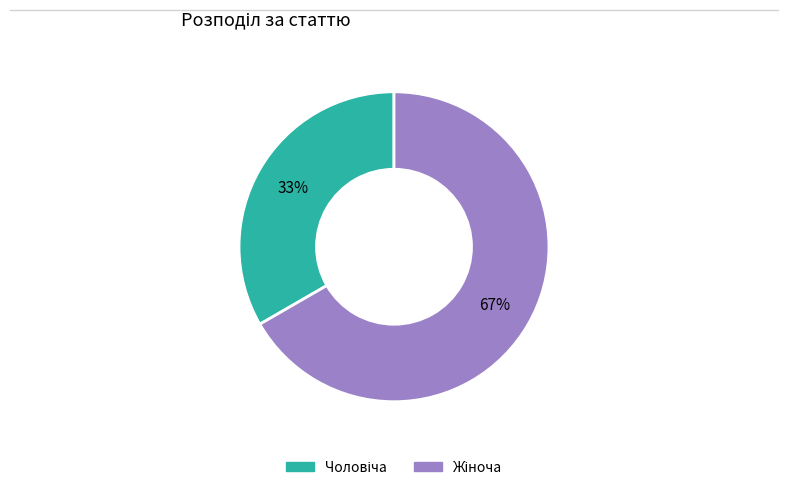

To the nearest percent, what is the average slice percentage?

50%